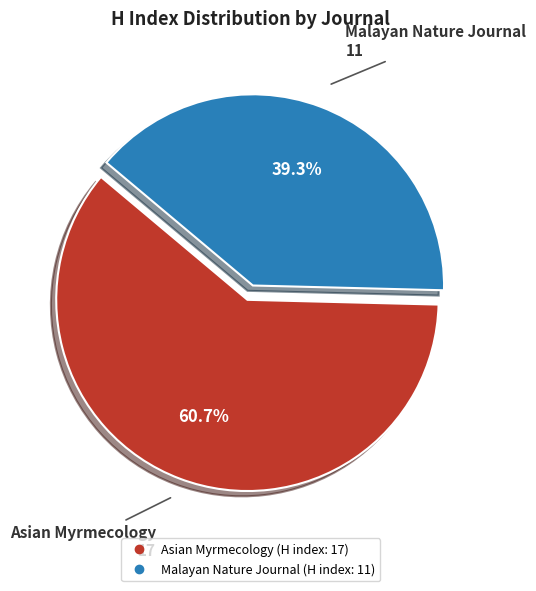

What percentage is the Asian Myrmecology slice, to the nearest percent?

61%